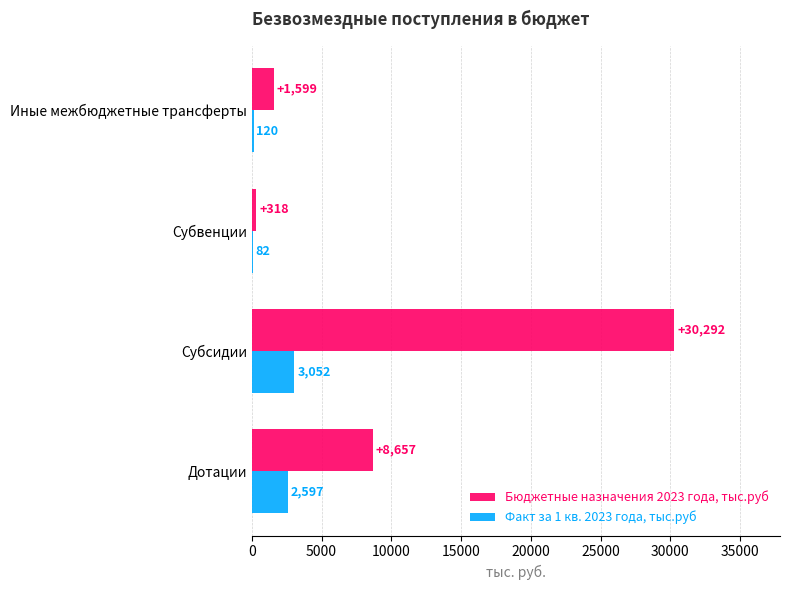

Is it true that Бюджетные назначения 2023 года, тыс.руб equals 30291.9 at Субсидии?

True